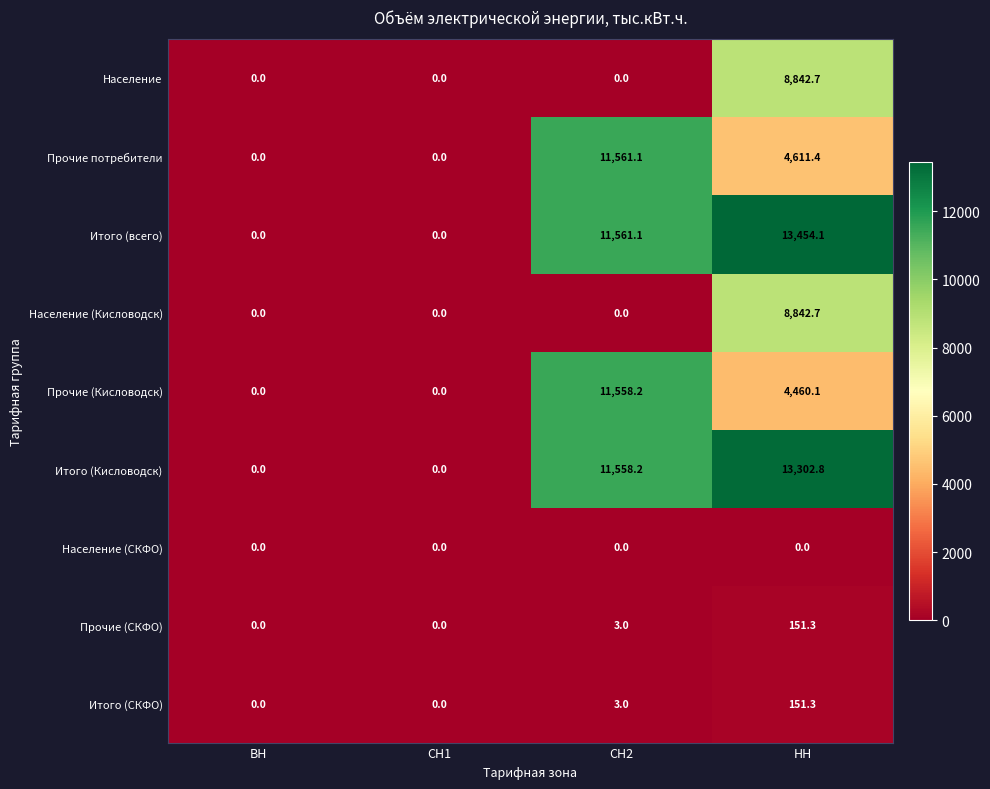

Which series has the largest total across all categories?

Итого (всего)